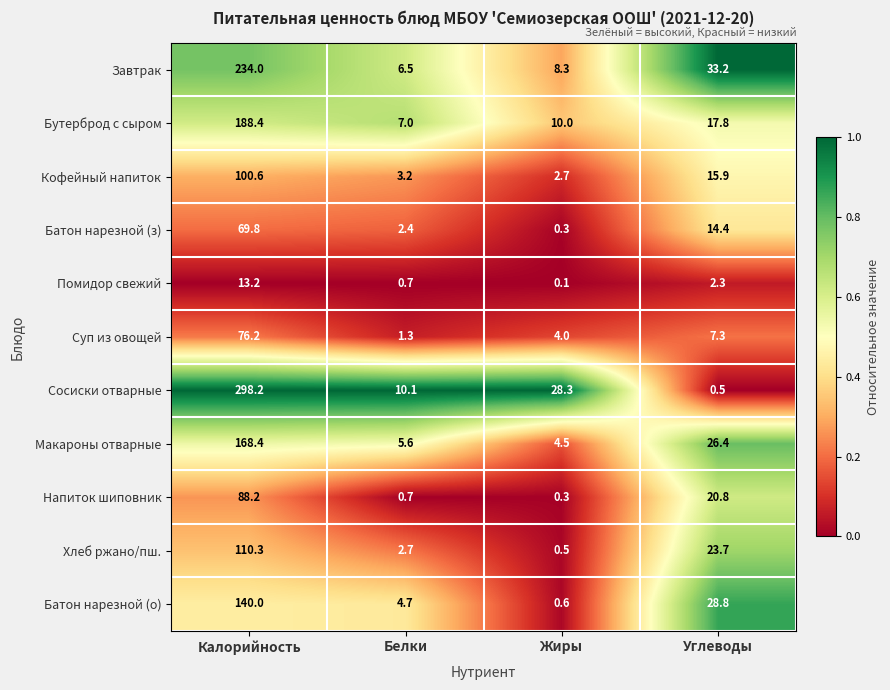

Is it true that Завтрак equals 234.0 at Калорийность?

True